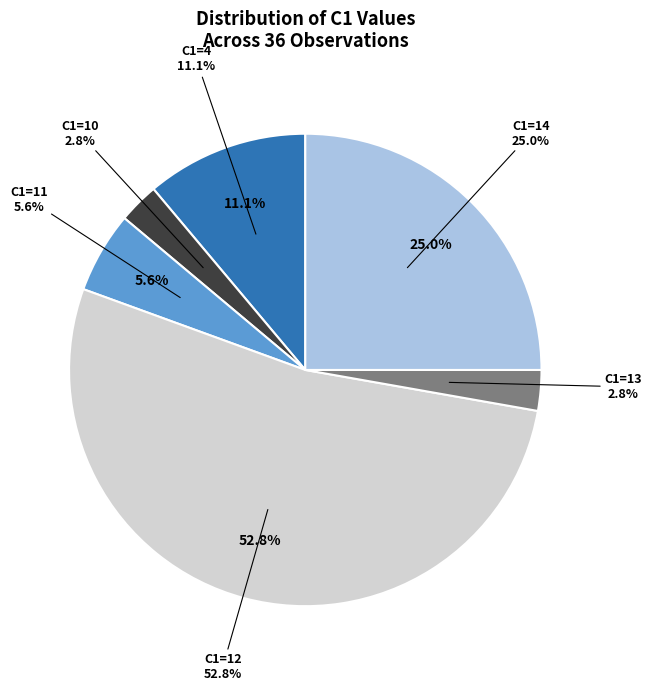

Is the sum of 31 and 19 greater than half?

No